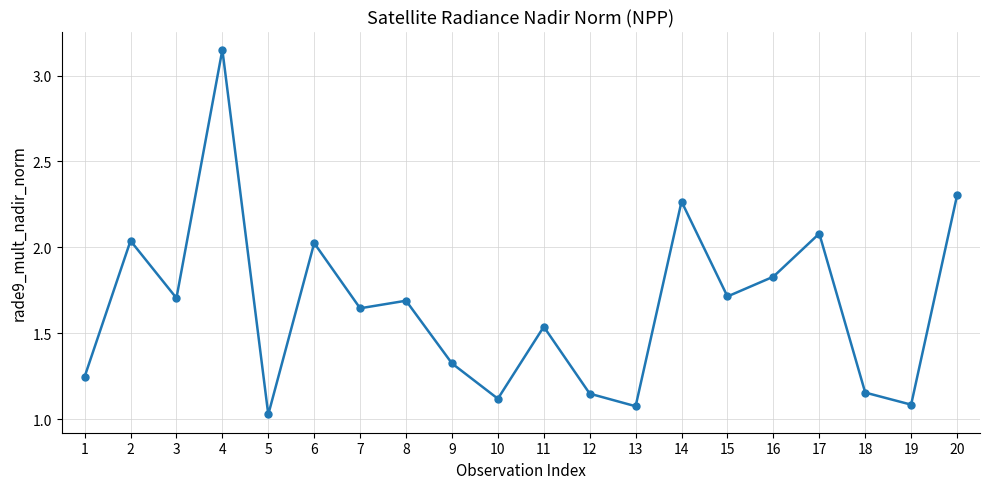

At which category does the chart reach its peak across all series?

4